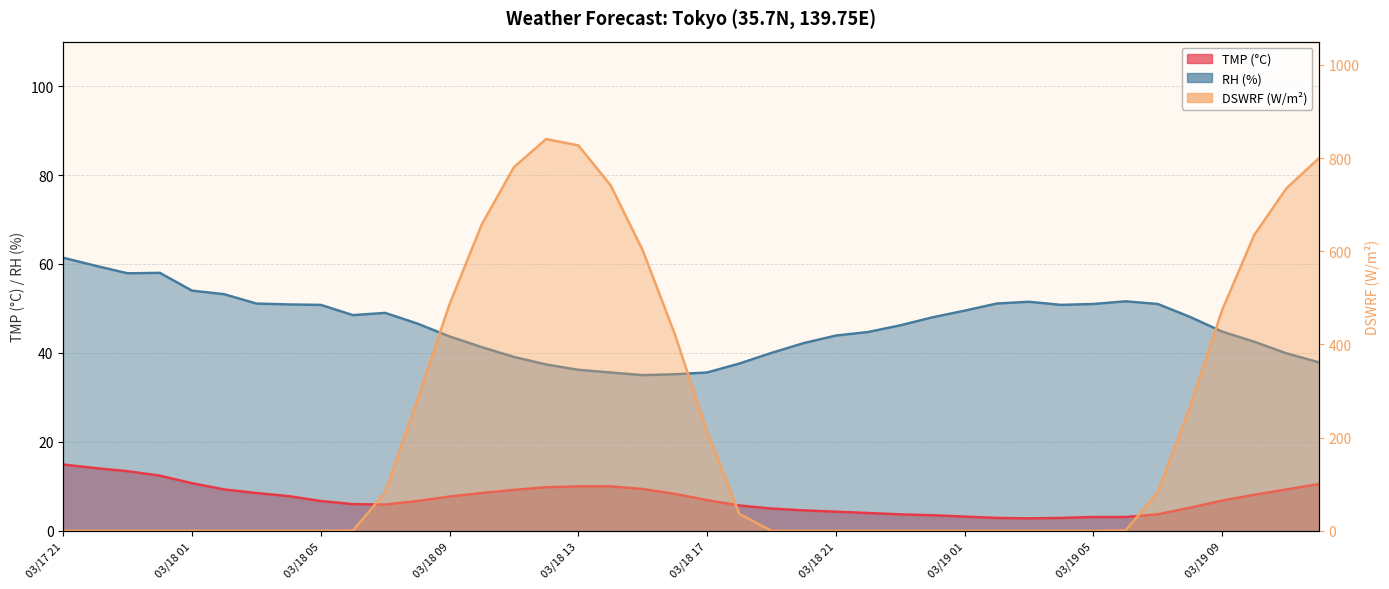

Which label corresponds to the smallest value in the chart?

03/17 21